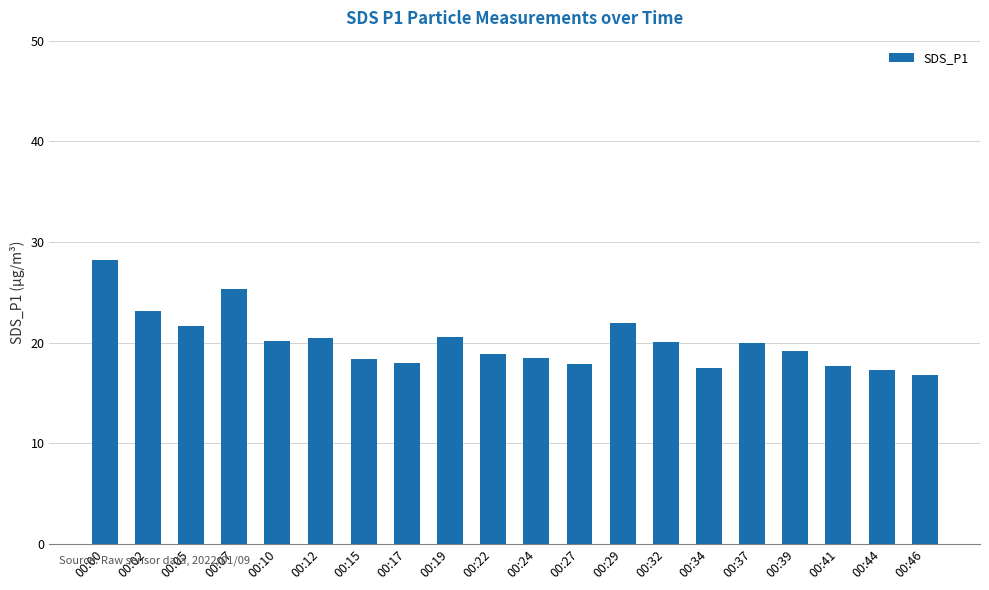

The chart shows a value of 33.8 at 00:19. True or false?

False